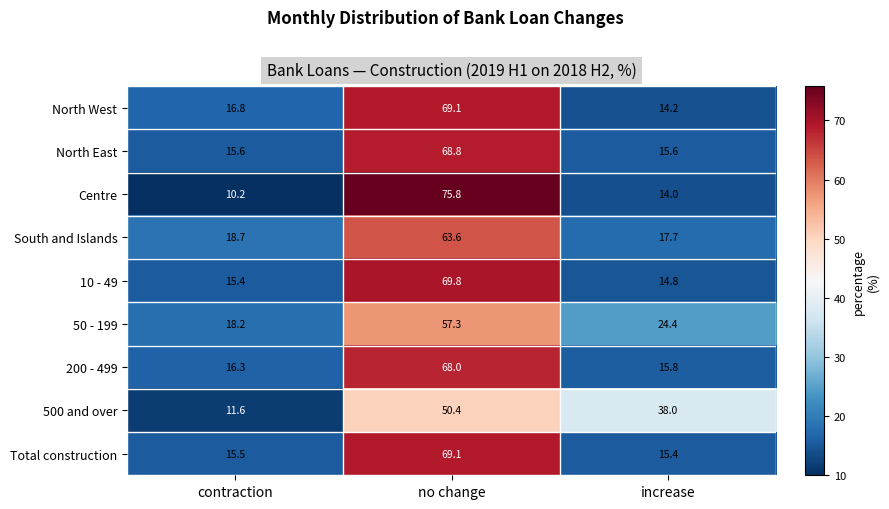

What is the average value of the 200 - 499 series?

33.4